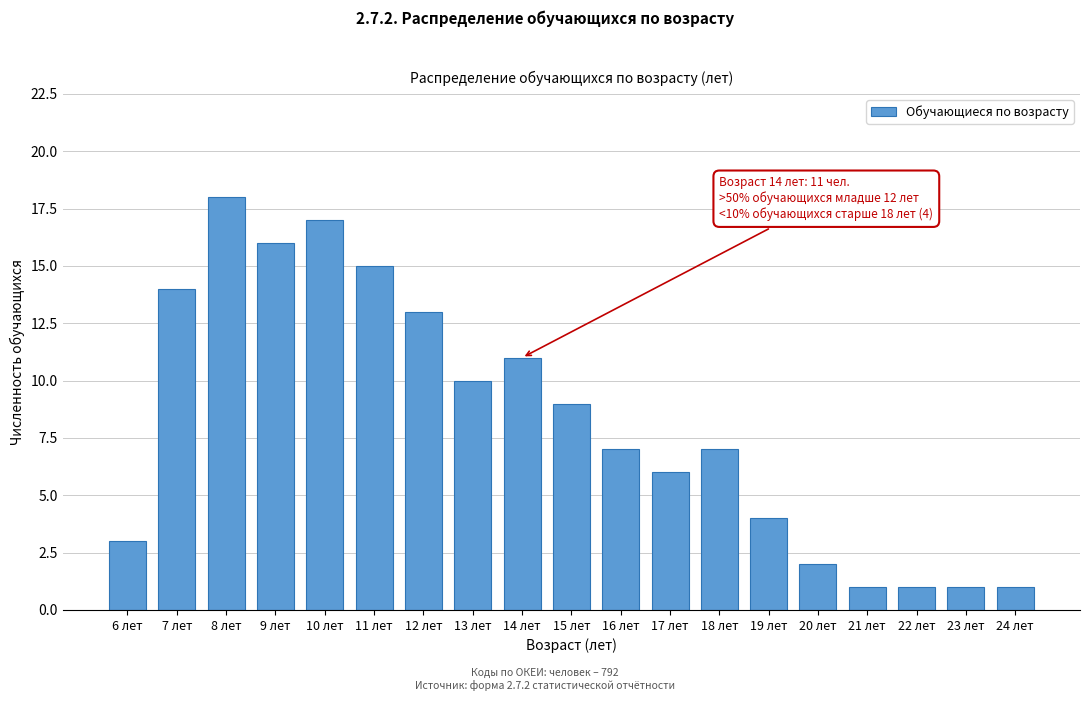

Reading left to right, extract all data points from this chart.

3	14	18	16	17	15	13	10	11	9	7	6	7	4	2	1	1	1	1